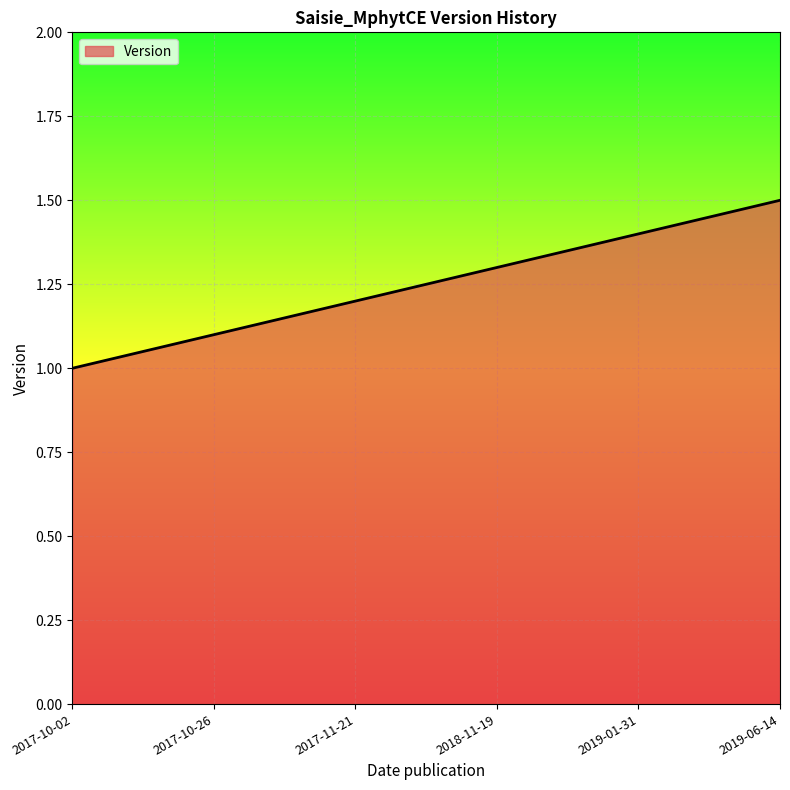

The value at 2017-11-21 is 0.8. True or false?

False